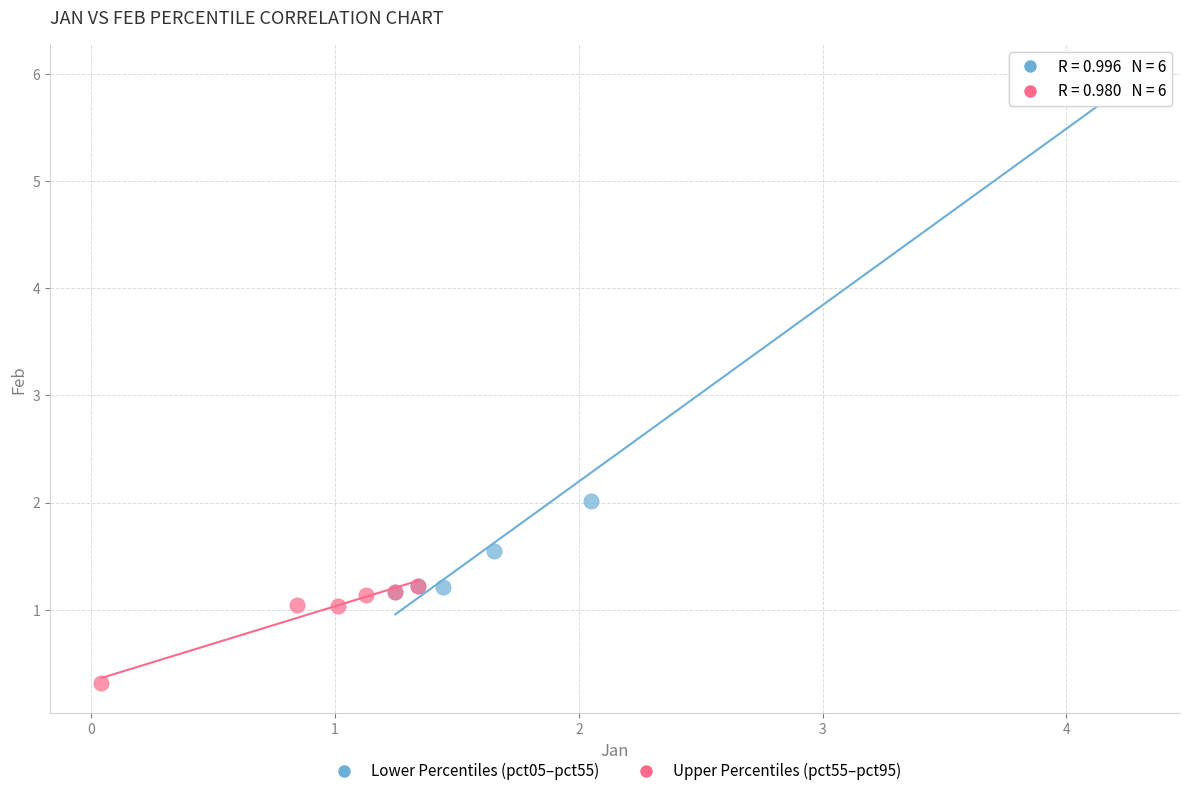

Which series reaches the maximum Y coordinate?

Lower Percentiles (pct05–pct55)